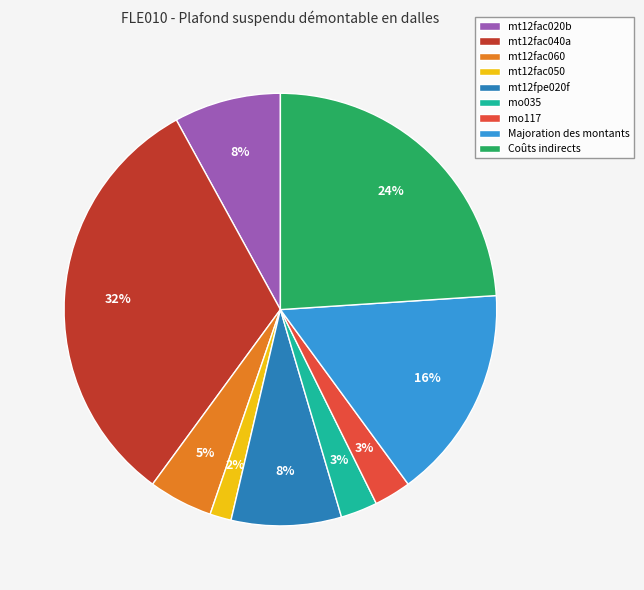

Which category has the biggest portion of the pie?

mt12fac040a